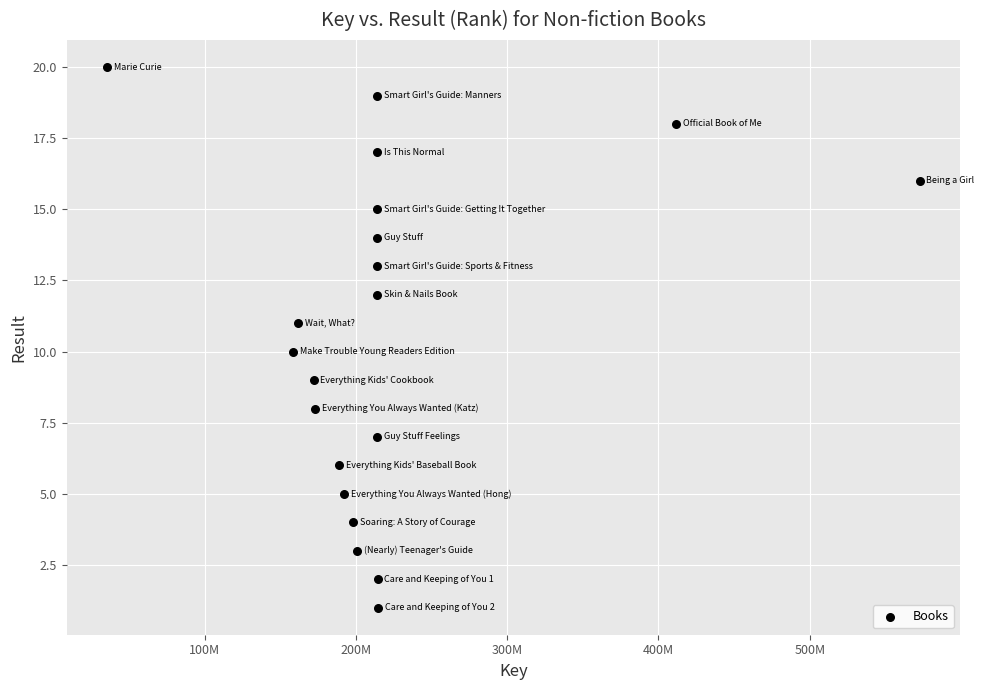

What is the range of X values (max minus min)?

536989840